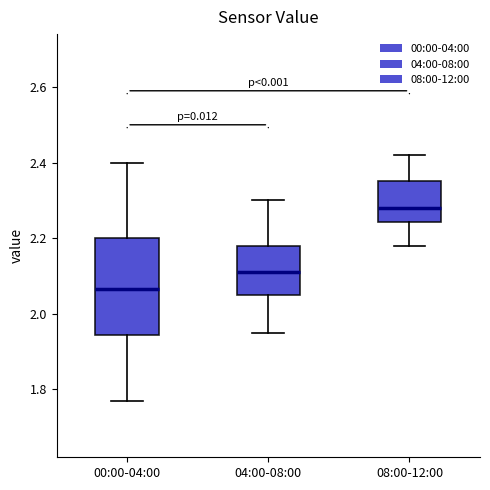

Reading left to right, read every box against the y-axis: the position of its median line, the range the box covers, and the ends of its whiskers. The values are not printed on the chart, so give them approximately, as read against the axis.

00:00-04:00: median 2.06, box 1.94 to 2.20, whiskers 1.78 to 2.40
04:00-08:00: median 2.12, box 2.06 to 2.18, whiskers 1.96 to 2.30
08:00-12:00: median 2.28, box 2.24 to 2.36, whiskers 2.18 to 2.42